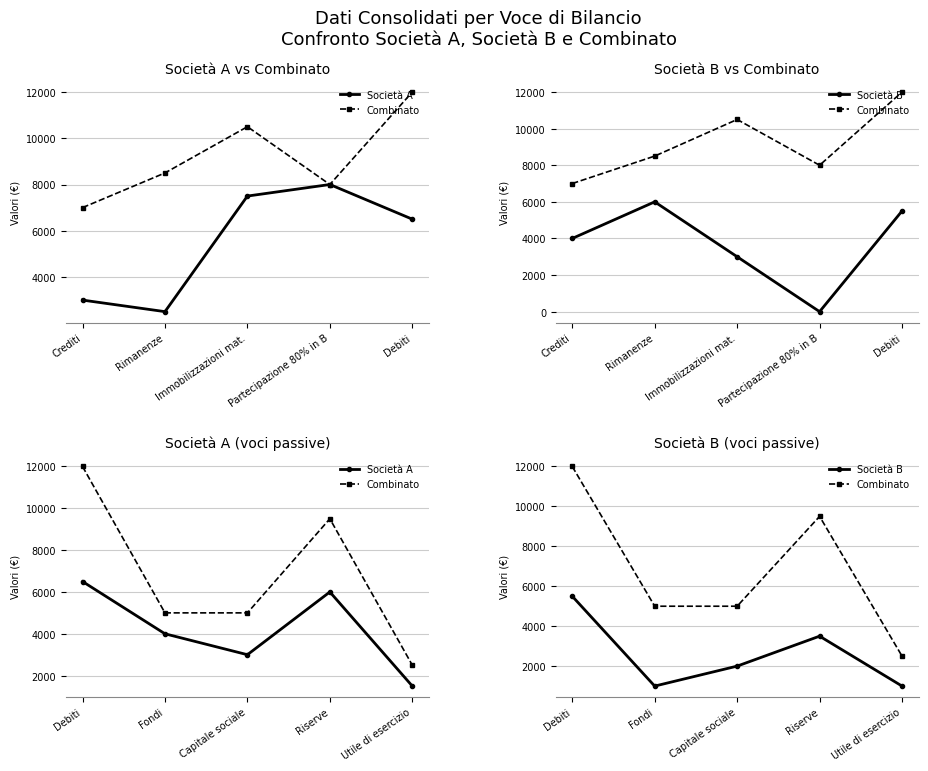

Rank the series by their average value, from highest to lowest.

Combinato, Società A, Società B